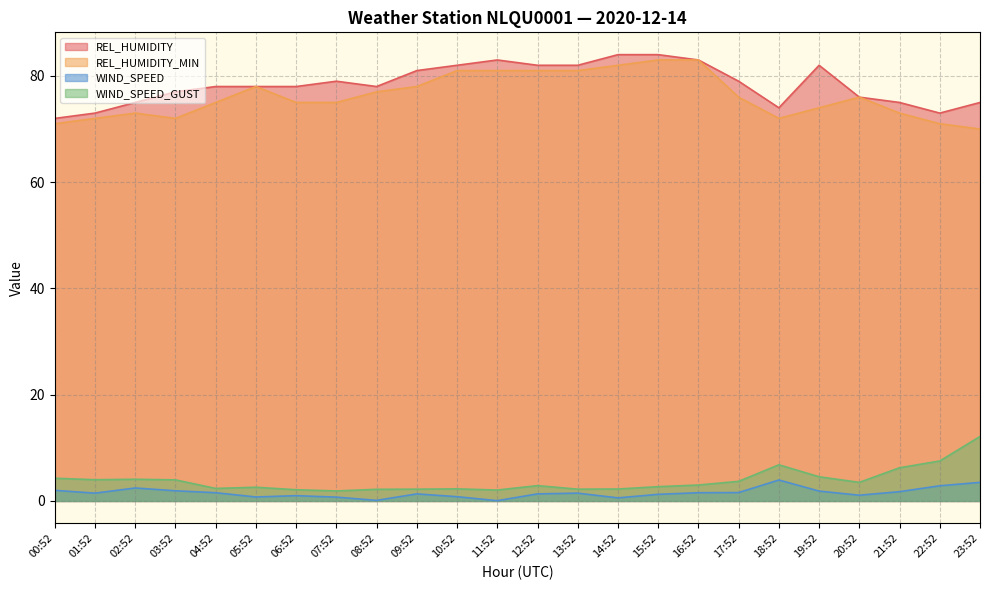

Reading right to left, transcribe all the data shown in this chart.

REL_HUMIDITY: 75.0	73.0	75.0	76.0	82.0	74.0	79.0	83.0	84.0	84.0	82.0	82.0	83.0	82.0	81.0	78.0	79.0	78.0	78.0	78.0	77.0	75.0	73.0	72.0
REL_HUMIDITY_MIN: 70.0	71.0	73.0	76.0	74.0	72.0	76.0	83.0	83.0	82.0	81.0	81.0	81.0	81.0	78.0	77.0	75.0	75.0	78.0	75.0	72.0	73.0	72.0	71.0
WIND_SPEED: 3.5	2.9	1.8	1.1	1.9	3.9	1.6	1.6	1.2	0.6	1.5	1.3	0.1	0.8	1.3	0.1	0.7	1.0	0.8	1.6	1.9	2.4	1.5	2.0
WIND_SPEED_GUST: 12.1	7.5	6.2	3.5	4.6	6.8	3.7	3.0	2.7	2.2	2.2	2.9	2.1	2.3	2.2	2.2	1.9	2.1	2.6	2.4	4.0	4.1	4.0	4.3